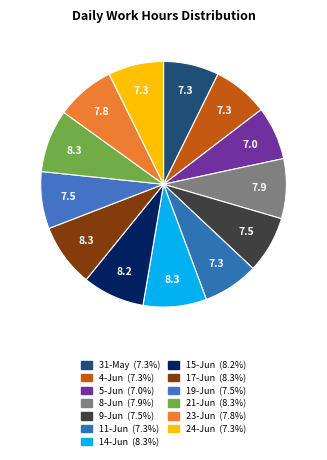

Rank the categories by value from highest to lowest.

14-Jun, 17-Jun, 21-Jun, 15-Jun, 8-Jun, 23-Jun, 19-Jun, 9-Jun, 11-Jun, 31-May, 4-Jun, 24-Jun, 5-Jun